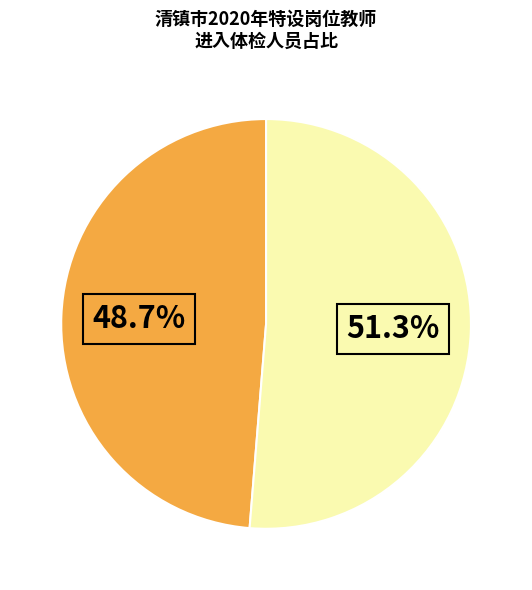

Does any single category account for the majority?

Yes